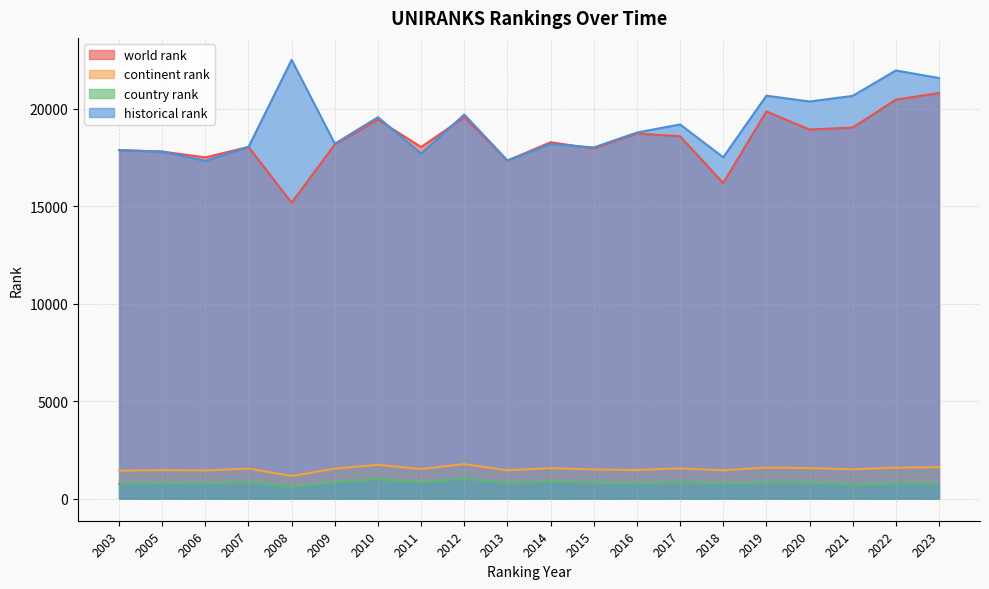

True or false: country rank and historical rank cross at least once.

False